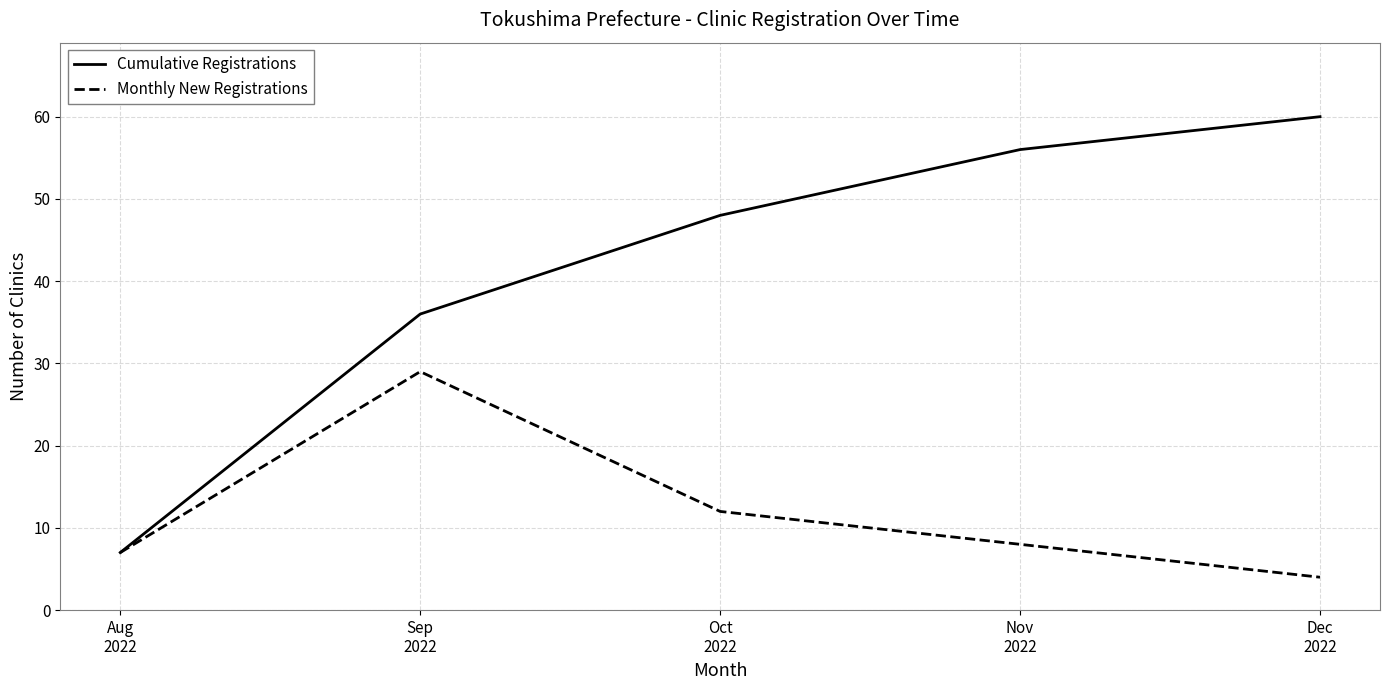

Reading right to left, extract all data points from this chart.

Cumulative Registrations: 60	56	48	36	7
Monthly New Registrations: 4	8	12	29	7